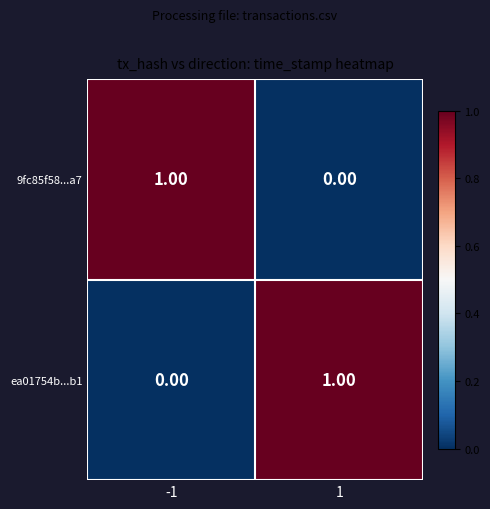

Rank the categories by 9fc85f58...a7 value from highest to lowest.

-1, 1